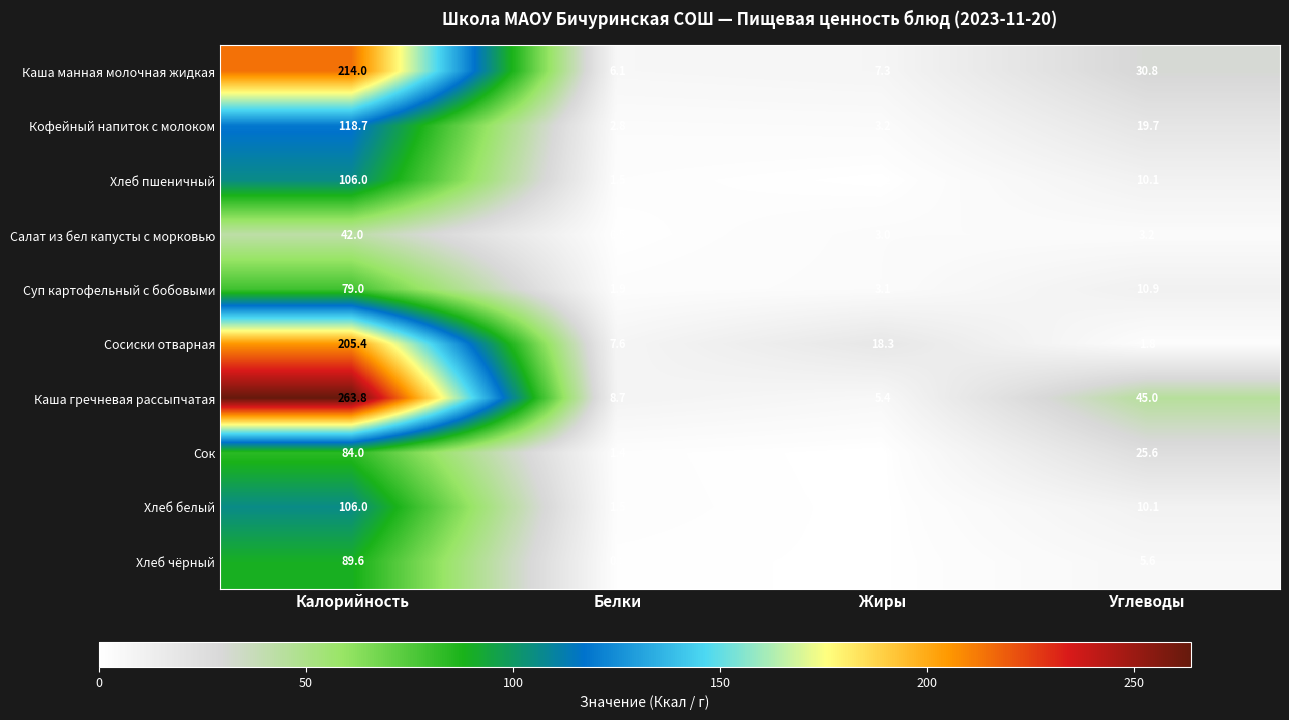

At which category is the sum across all series the highest?

Калорийность